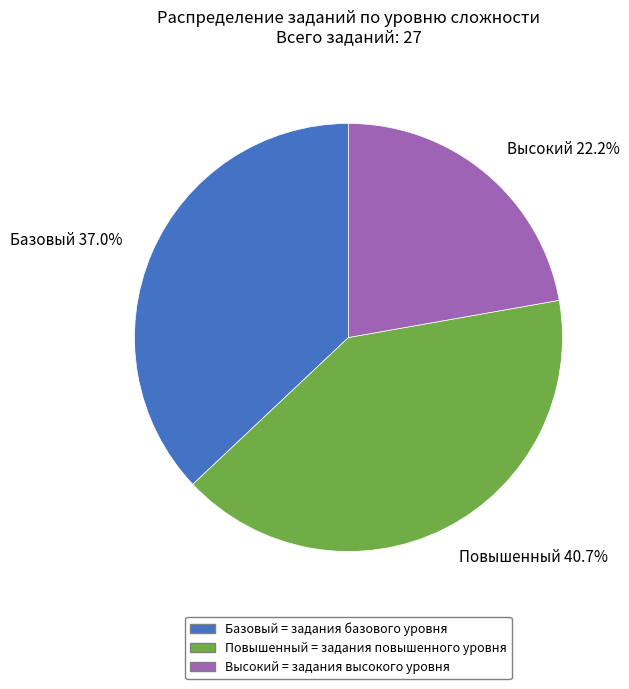

Does Высокий account for over 50% of the chart?

No